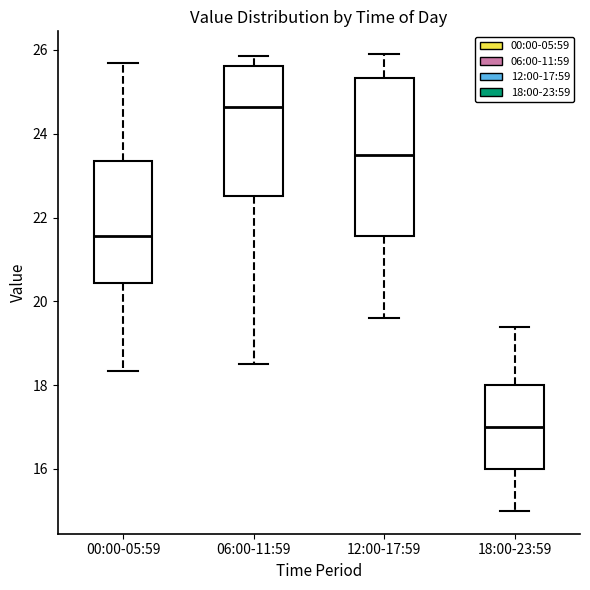

Where does the upper whisker of the box for 00:00-05:59 end on the y-axis? The values are not printed on the chart, so give them approximately, as read against the axis.

25.8